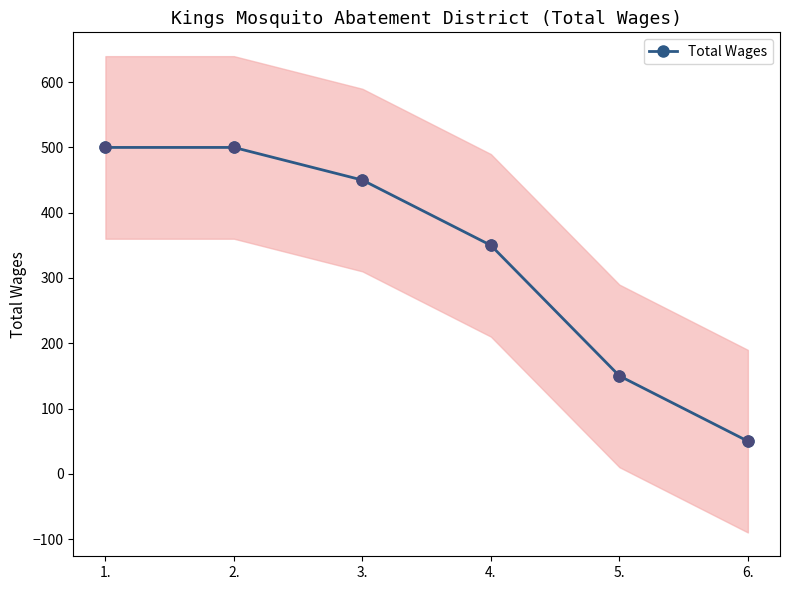

Between 5. and 1., which is larger?

1.